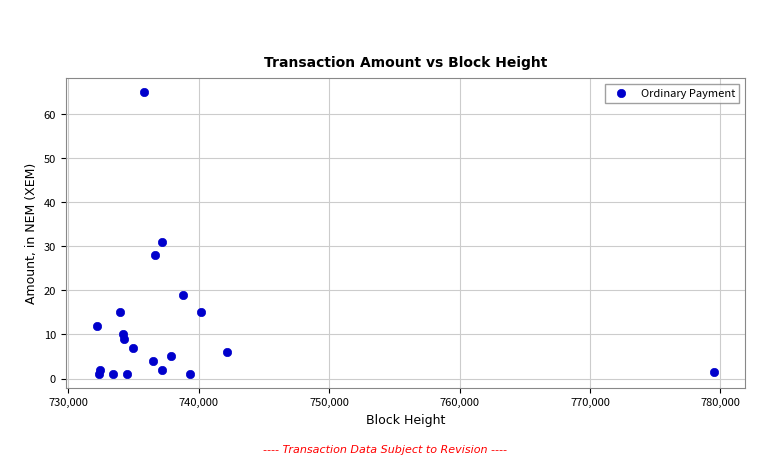

What Y value in the scatter plot is closest to 33?

31.0